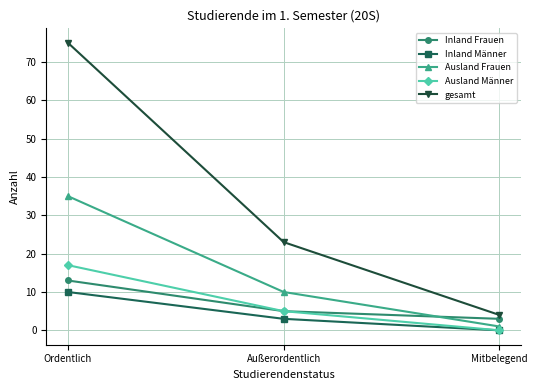

What is the sum of the Inland Männer values at Außerordentlich and Ordentlich?

13